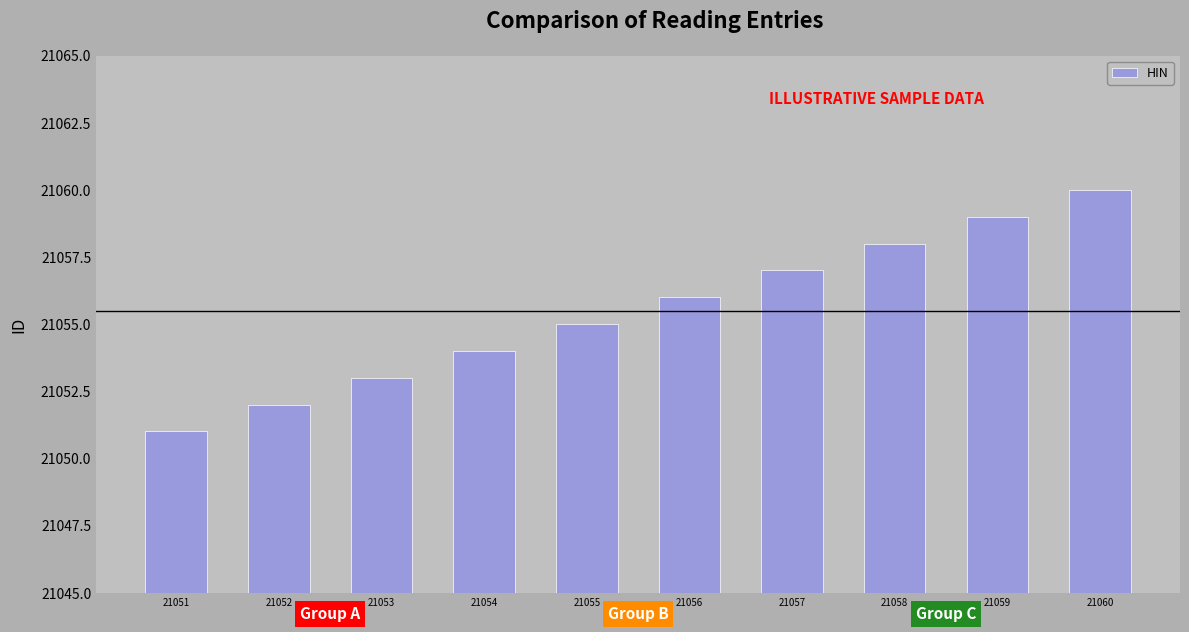

List the labels in order of value, smallest first.

21051, 21052, 21053, 21054, 21055, 21056, 21057, 21058, 21059, 21060